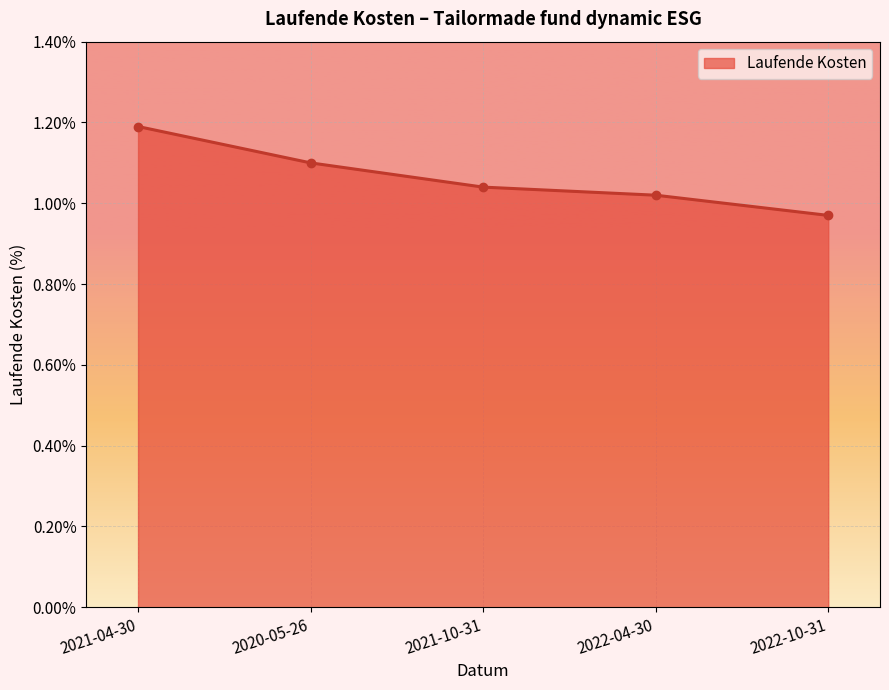

List the labels in order of value, smallest first.

2022-10-31, 2022-04-30, 2021-10-31, 2020-05-26, 2021-04-30